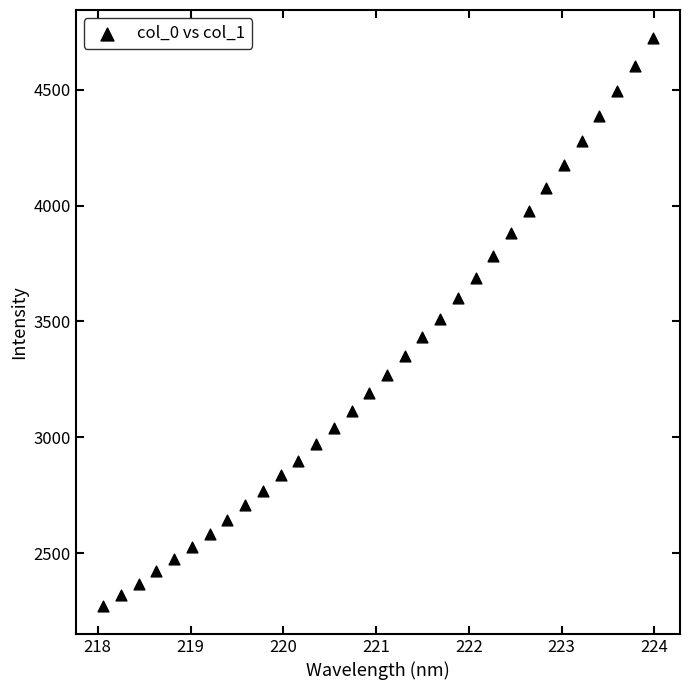

What is the range of Y values (max minus min)?

2447.7